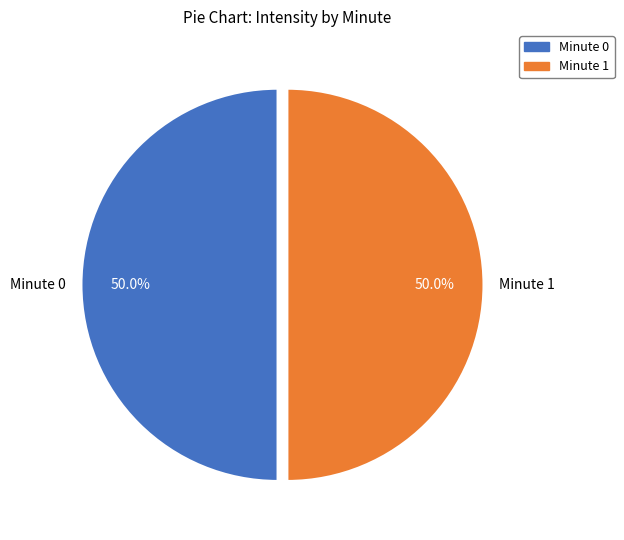

What is the total percentage of Minute 1 and Minute 0?

100.0%